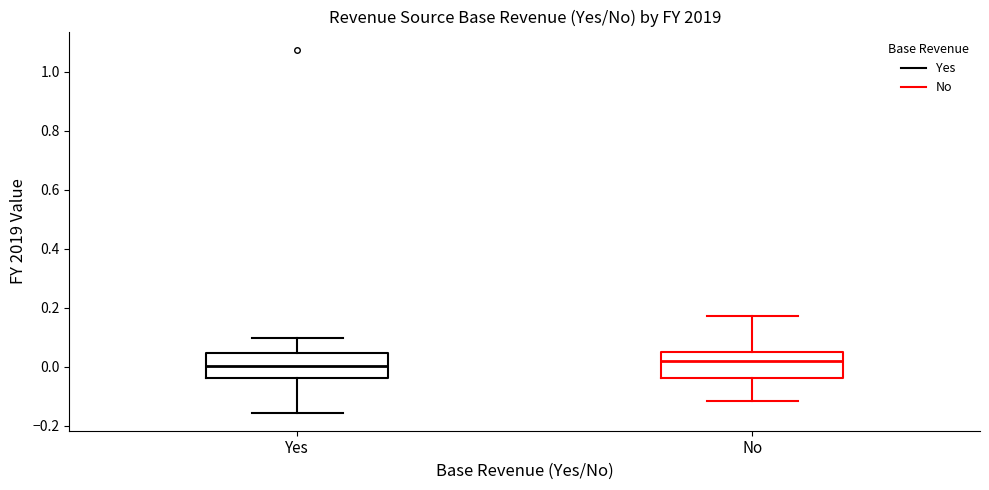

Reading left to right, read every box against the y-axis: the position of its median line, the range the box covers, and the ends of its whiskers. The values are not printed on the chart, so give them approximately, as read against the axis.

Yes: median 0.00, box -0.04 to 0.04, whiskers -0.16 to 0.10
No: median 0.02, box -0.04 to 0.04, whiskers -0.12 to 0.18